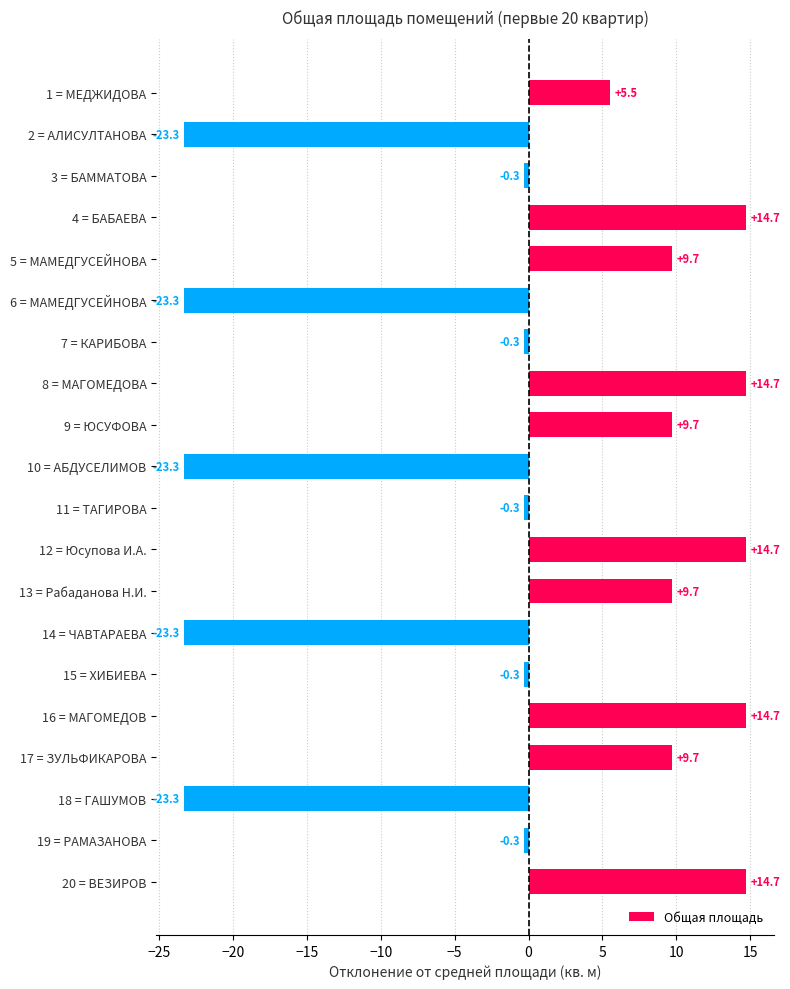

How many series are shown in this chart?

1